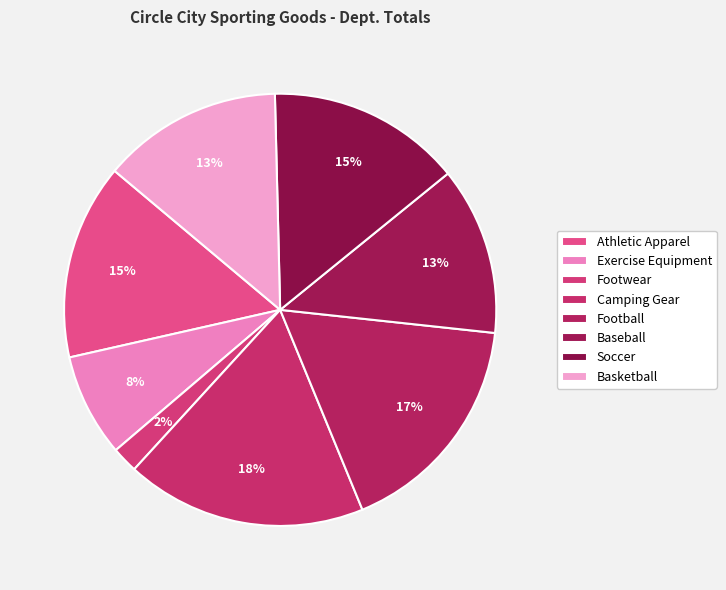

Is Soccer the majority of the pie?

No